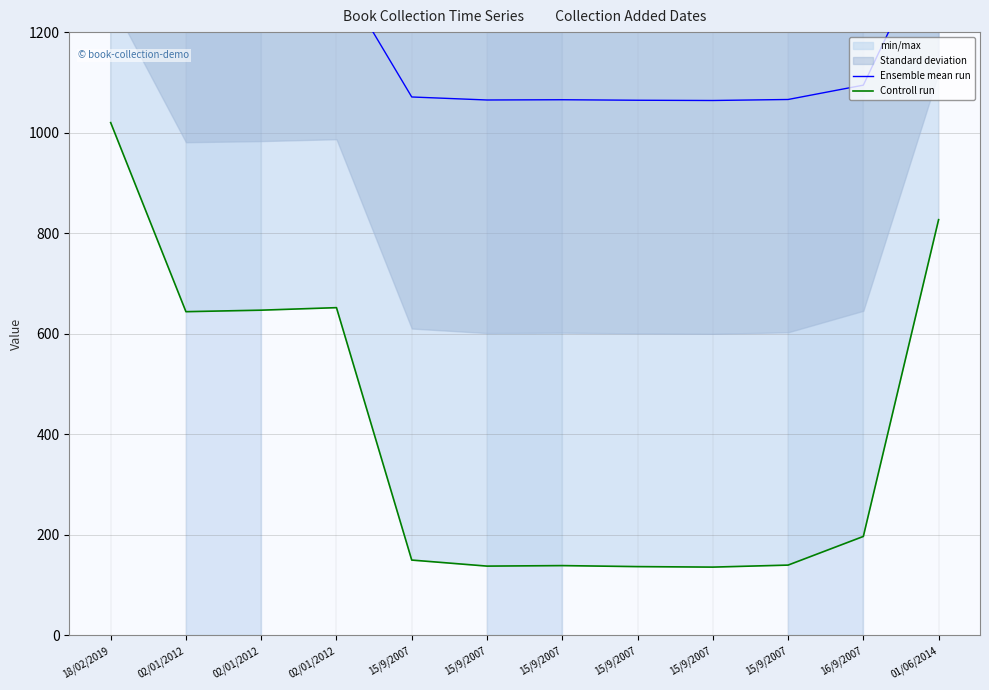

How many interior local valleys does the Ensemble mean run series have?

3